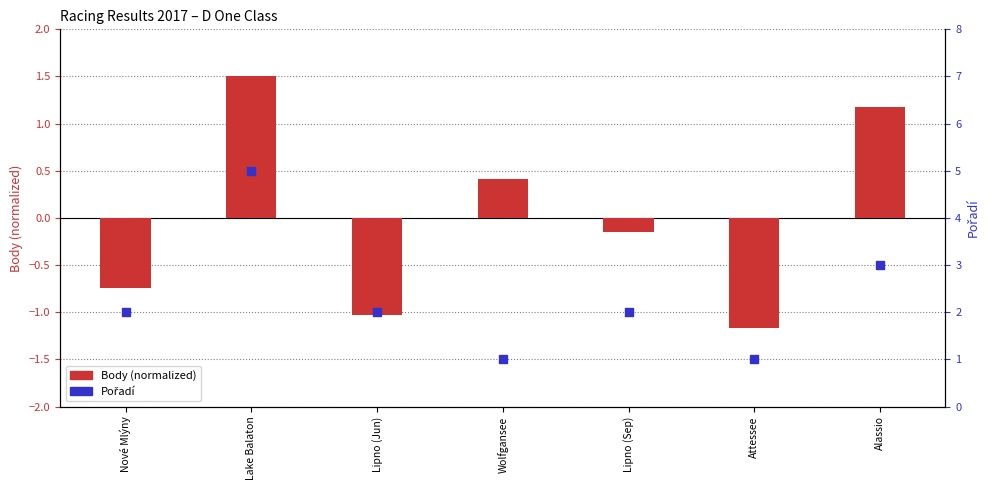

At which category is the sum across all series the highest?

Lake Balaton